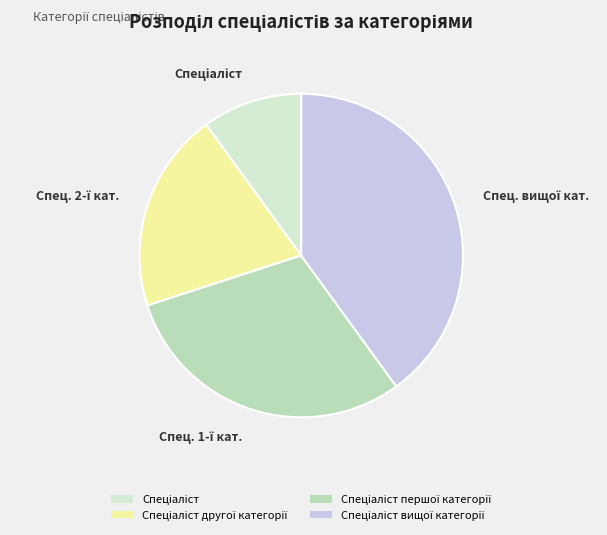

Does any single category account for the majority?

No